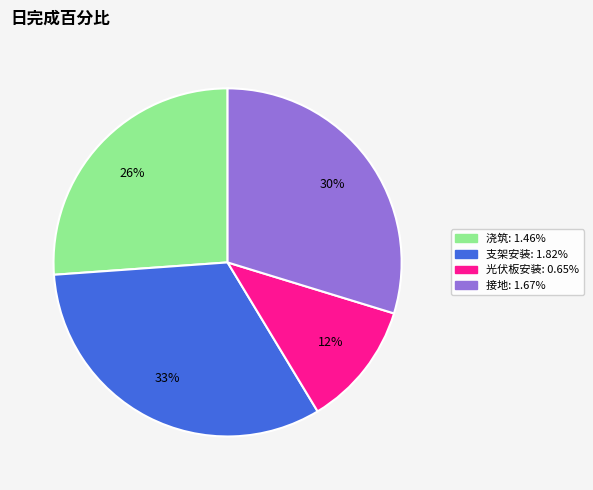

Does any single category account for the majority?

No